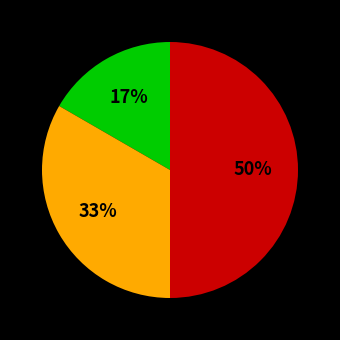

To the nearest percent, what is the difference between the largest and smallest slice percentages?

33%